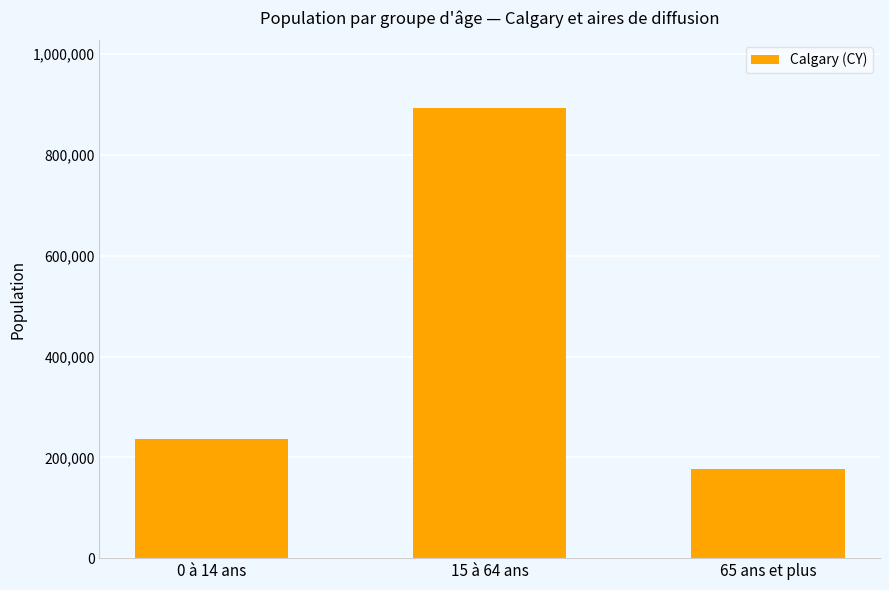

Reading left to right, list all the values displayed in this chart.

235855	893525	177405